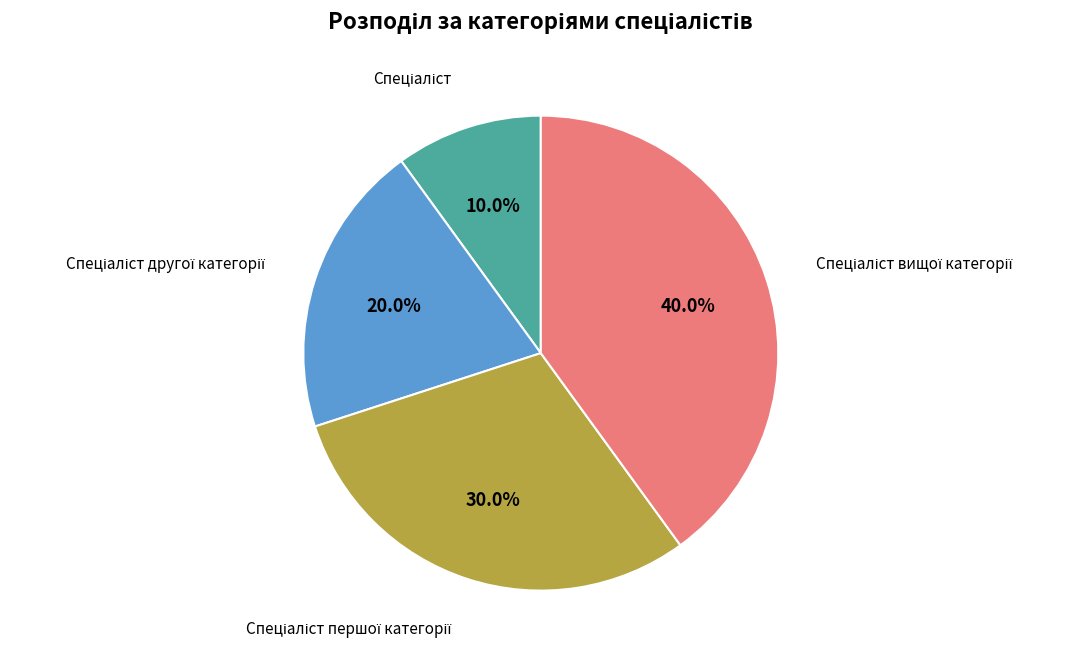

Is there any slice that represents more than half of the pie?

No